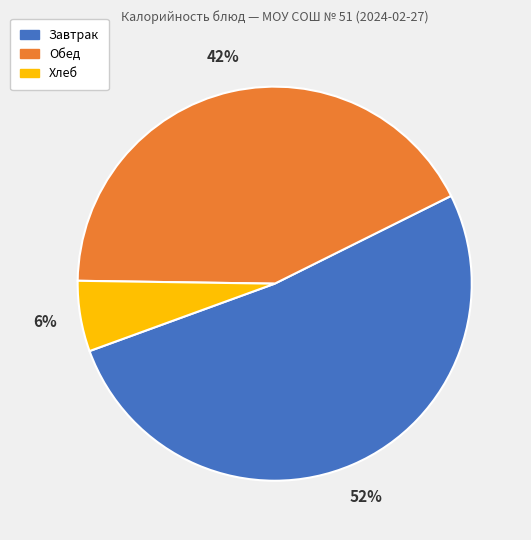

To the nearest percent, what is the difference between the largest and smallest slice percentages?

46%